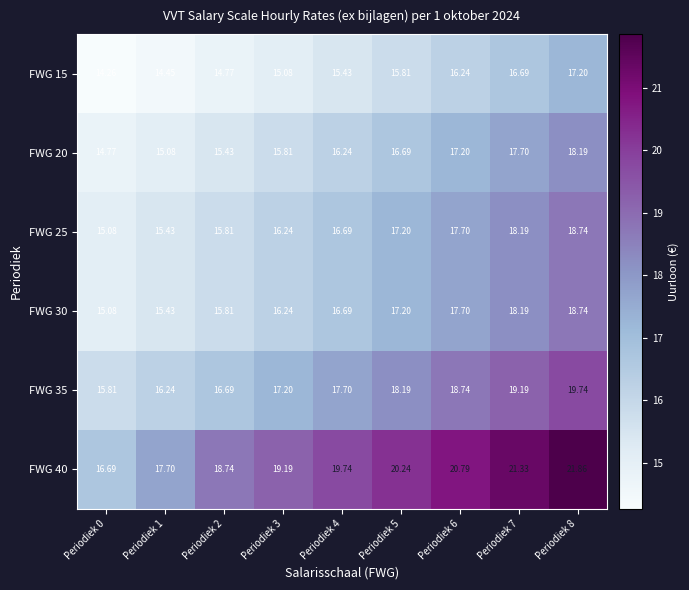

What is the greatest value displayed?

21.9